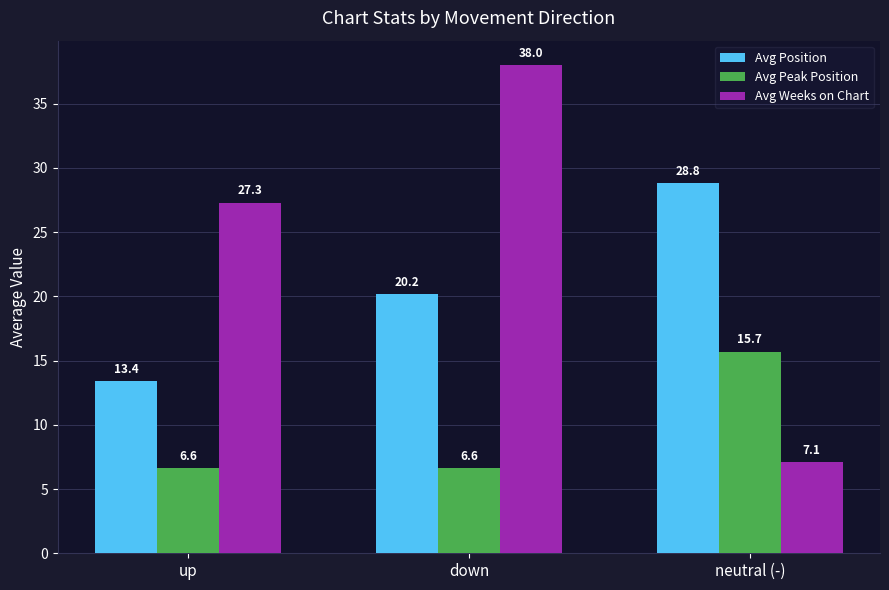

Which series has the widest spread of values?

Avg Weeks on Chart